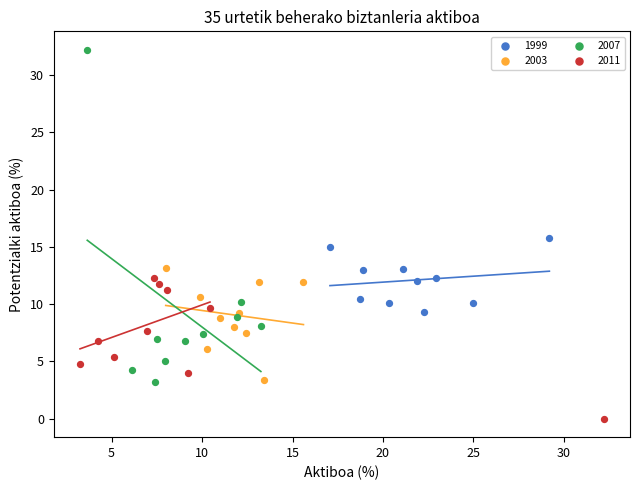

Which series has the widest spread of Y values?

2007